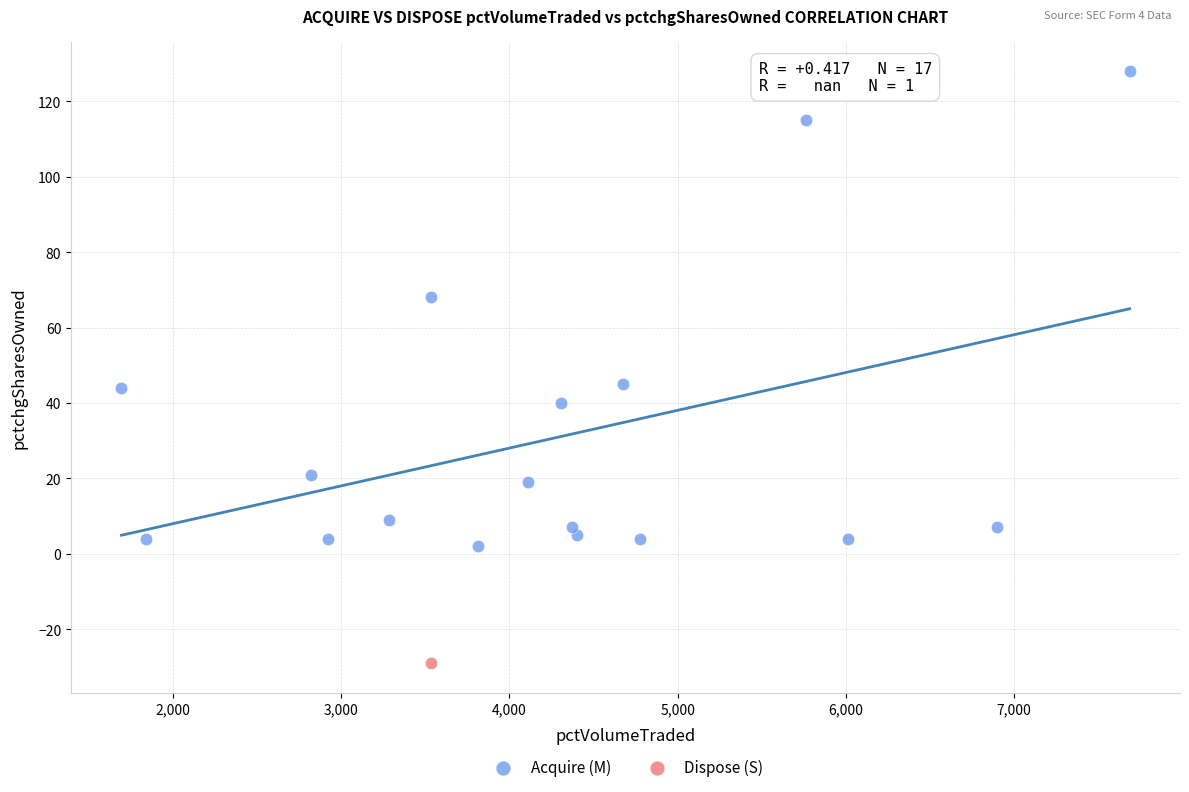

What are all the series names shown in the legend?

Acquire (M), Dispose (S)